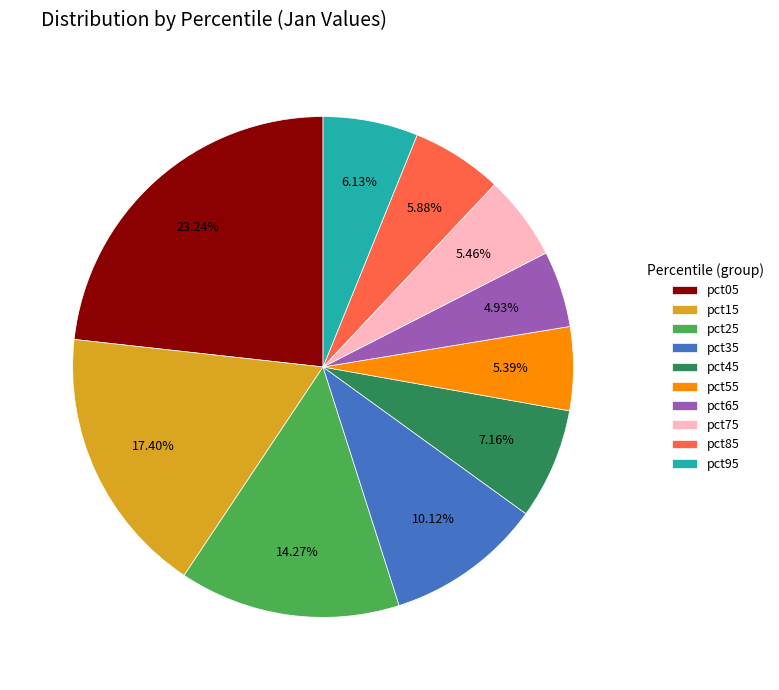

The pct45 slice represents 7% of the pie. True or false?

True